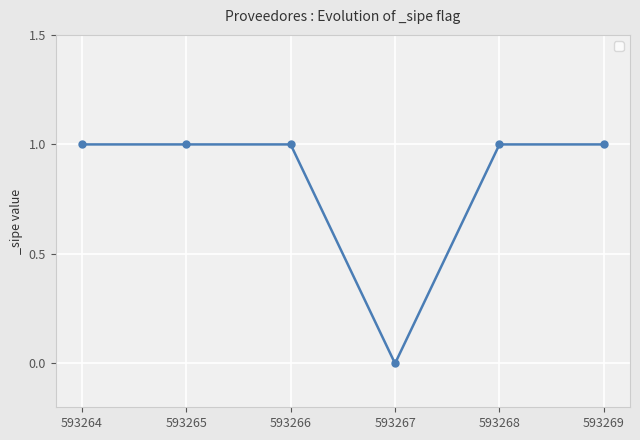

At which category does the chart reach its minimum across all series?

593267